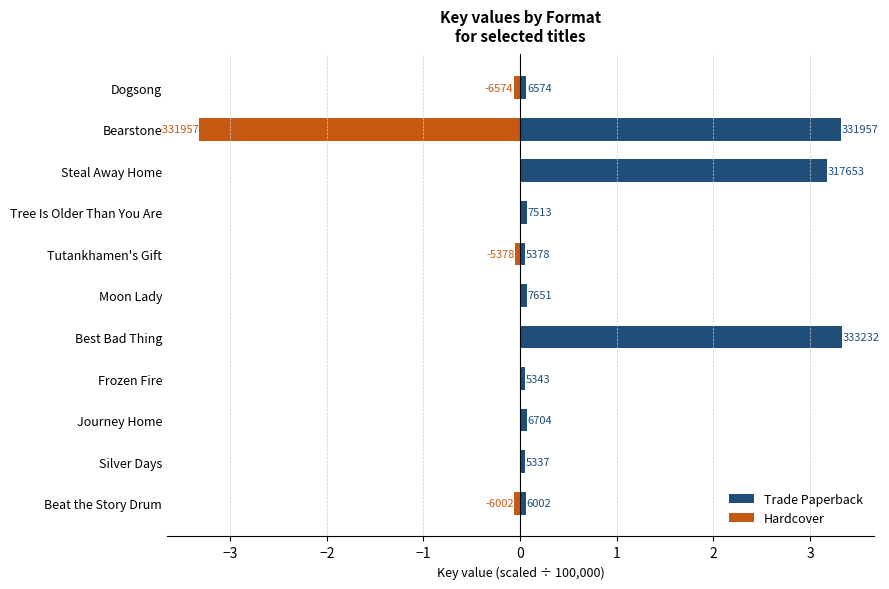

Which has a higher value, Beat the Story Drum or Journey Home?

Journey Home